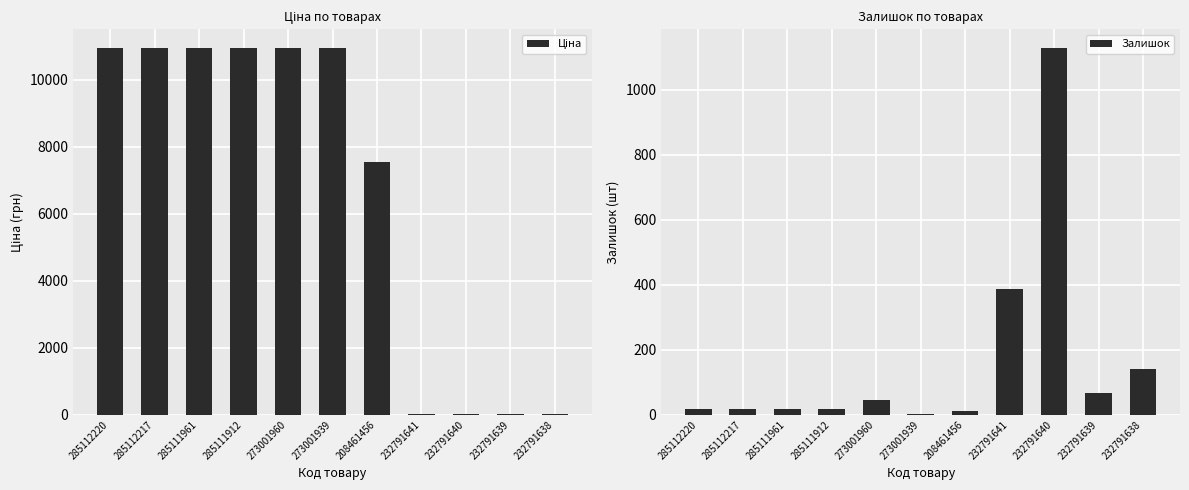

What are all the series names shown in the legend?

Ціна, Залишок